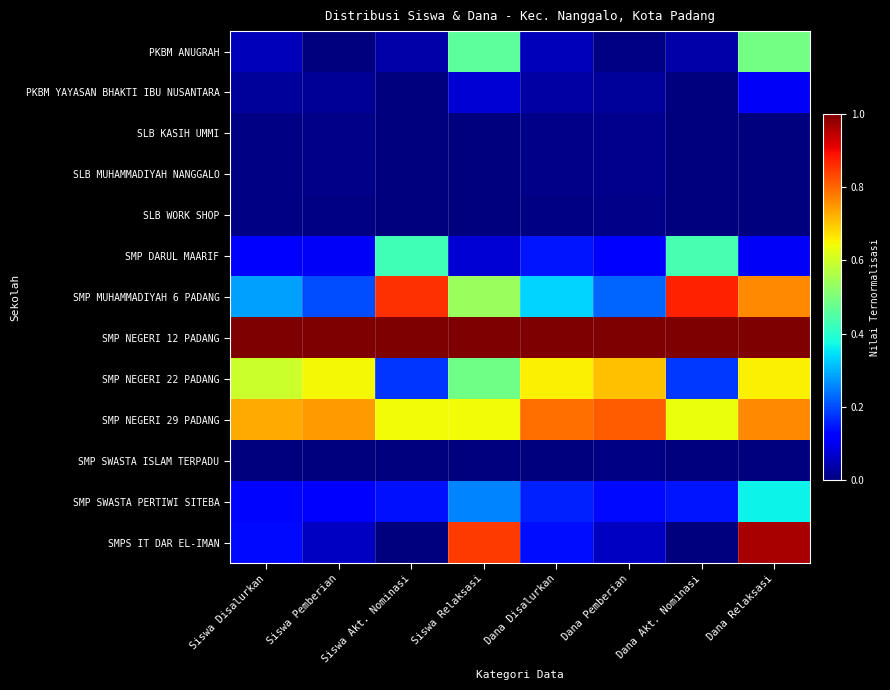

At which category does the chart reach its peak across all series?

Siswa Disalurkan